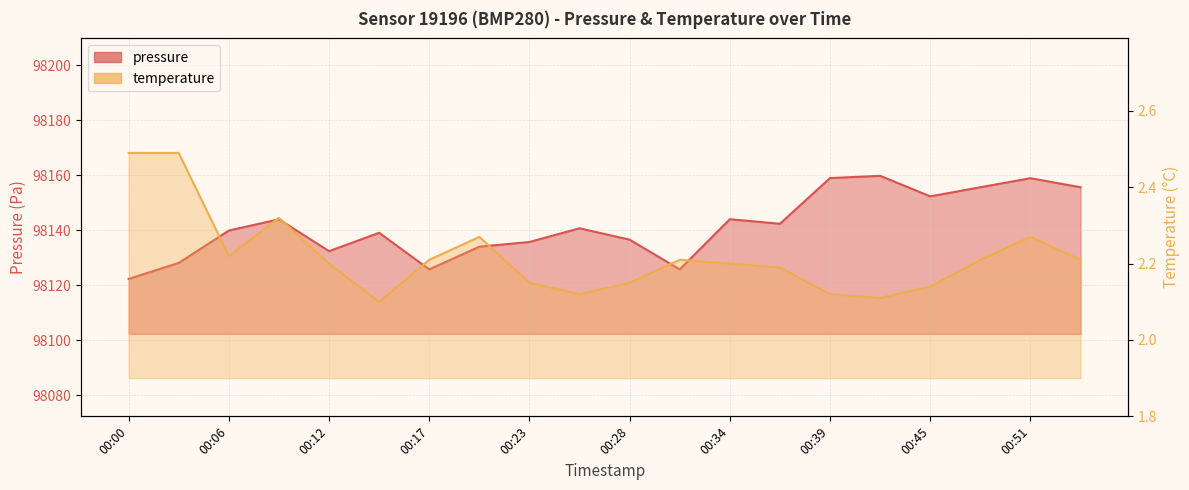

At which category does temperature reach its first local valley?

00:06